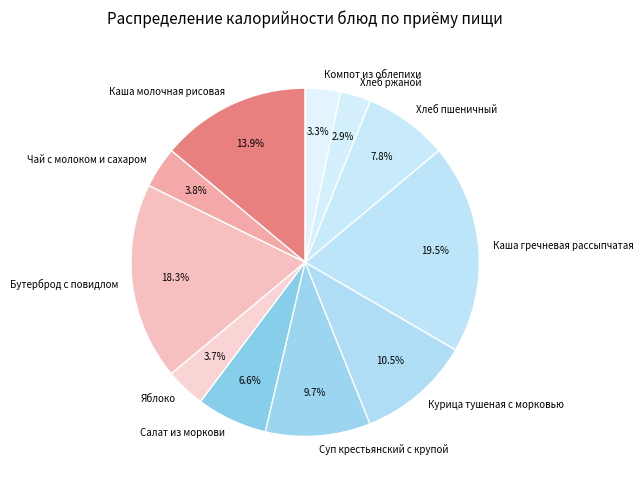

What portion of the pie excludes Бутерброд с повидлом?

81.7%